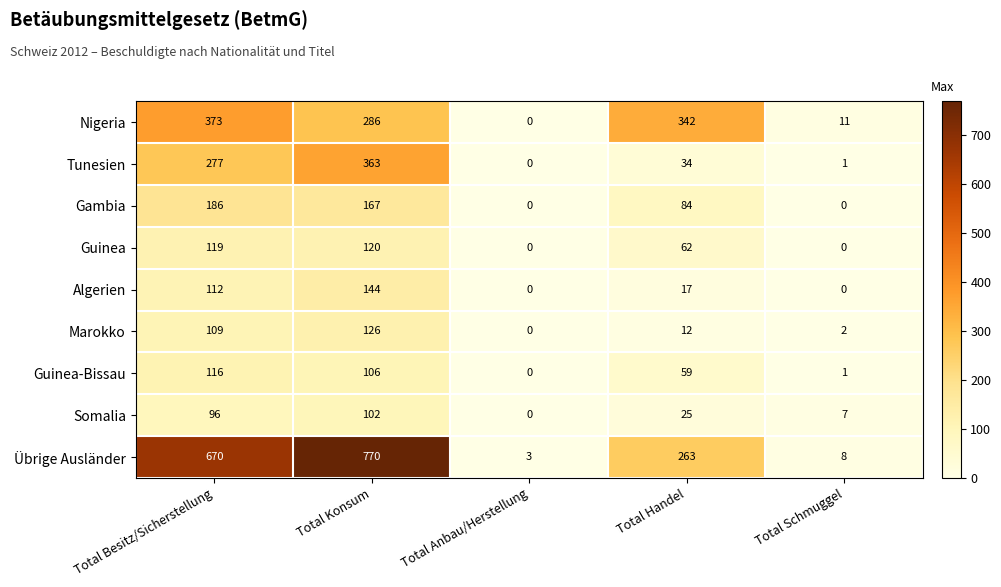

What is the spread (max minus min) of values at Total Besitz/Sicherstellung?

574